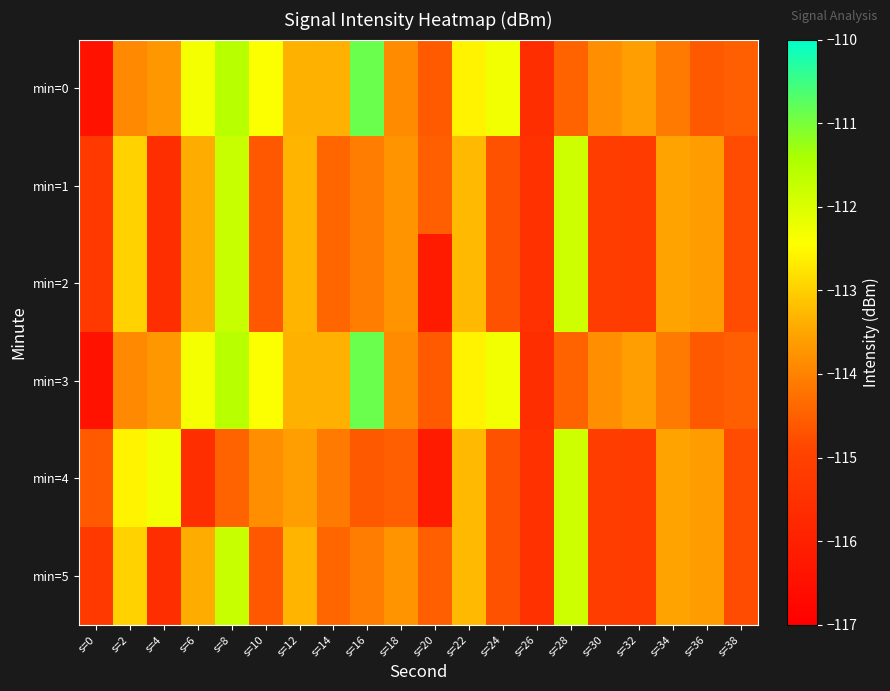

Rank the series by their maximum value, from highest to lowest.

min=0, min=3, min=1, min=2, min=5, min=4